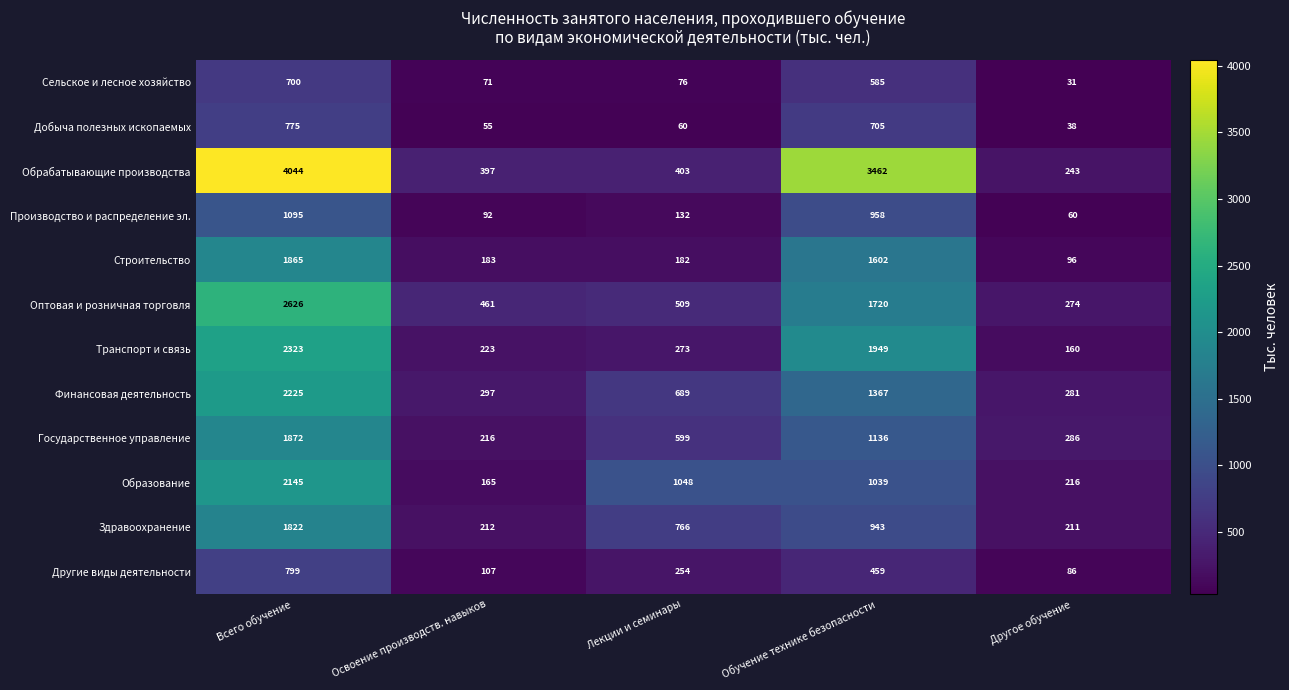

At which category is the sum across all series the highest?

Всего обучение